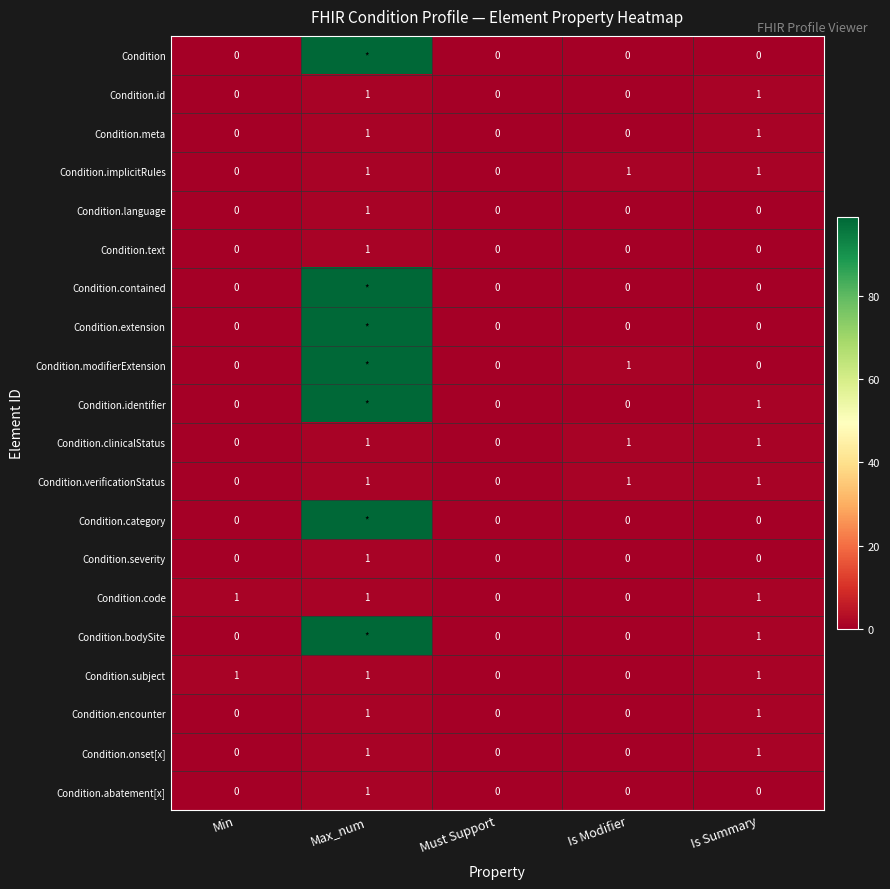

Is the value of Condition.modifierExtension at Is Summary greater than the value of Condition.meta at Is Summary?

No